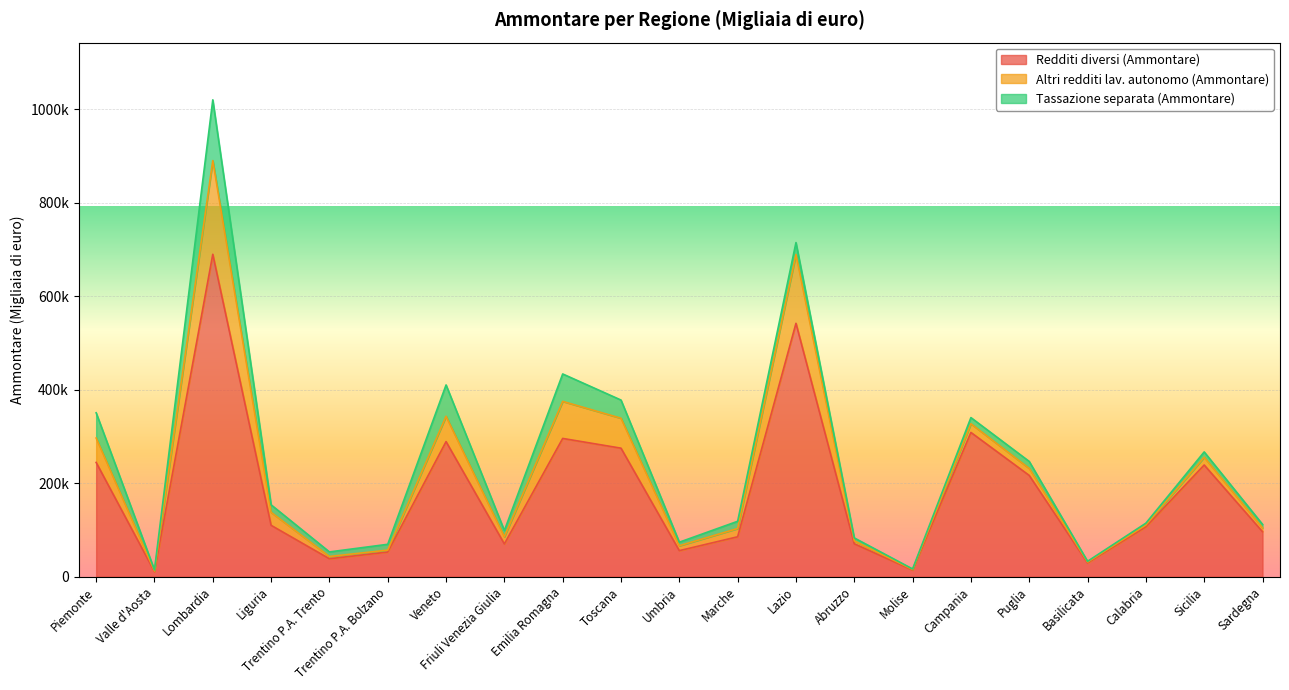

What is the value of the Tassazione separata (Ammontare) point at the 1st from the left?

54026